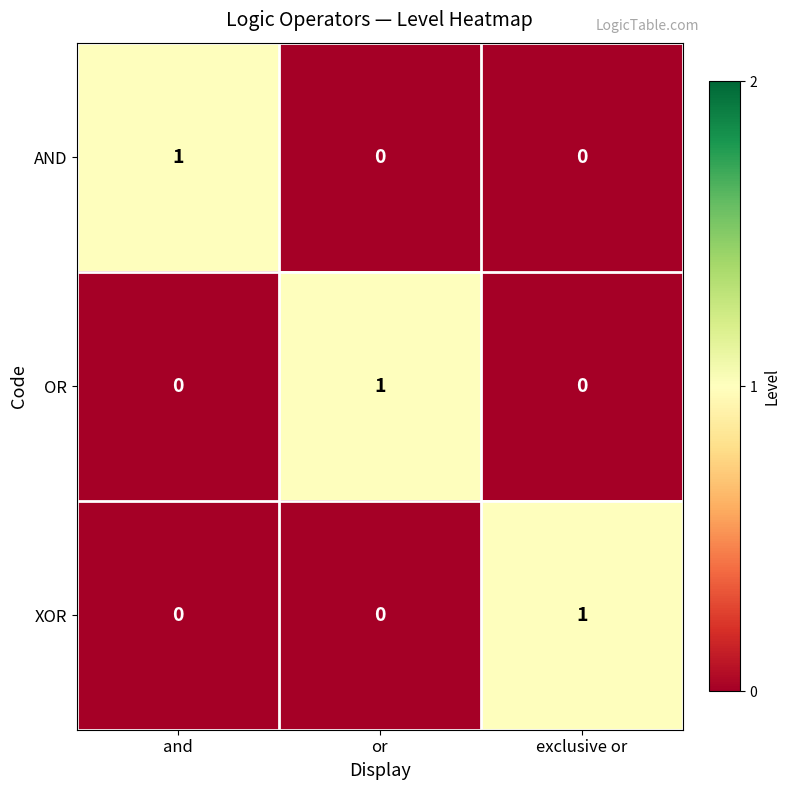

Reading right to left, list all the values displayed in this chart.

AND: exclusive or=0	or=0	and=1
OR: exclusive or=0	or=1	and=0
XOR: exclusive or=1	or=0	and=0